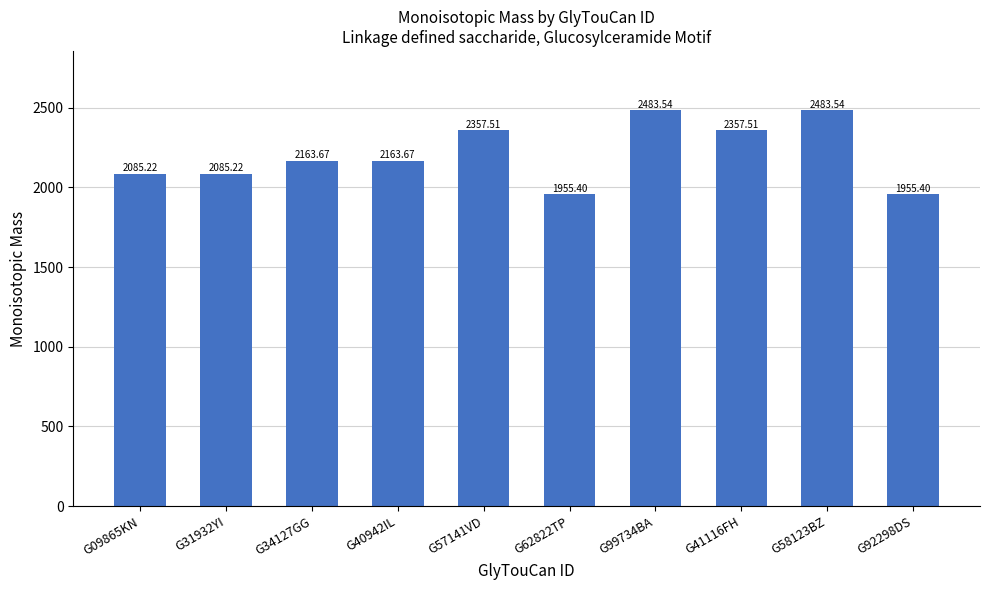

What is the minimum value shown in the chart?

1955.4